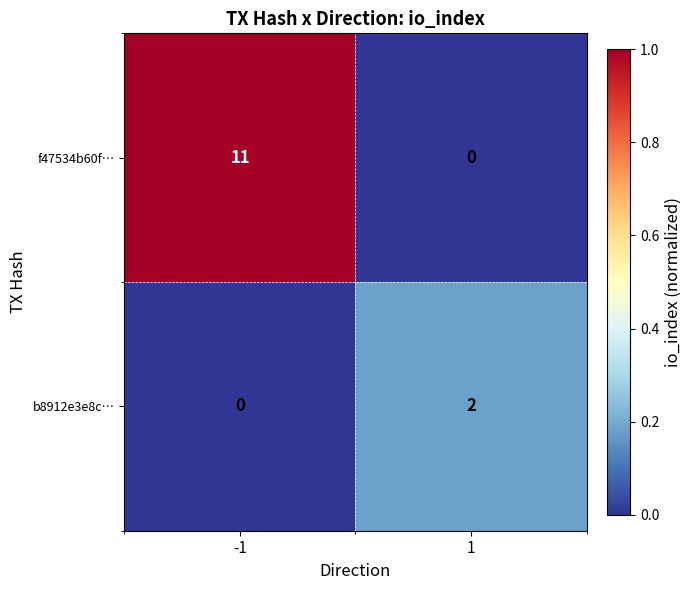

What is the difference between the highest and lowest values at 1?

2